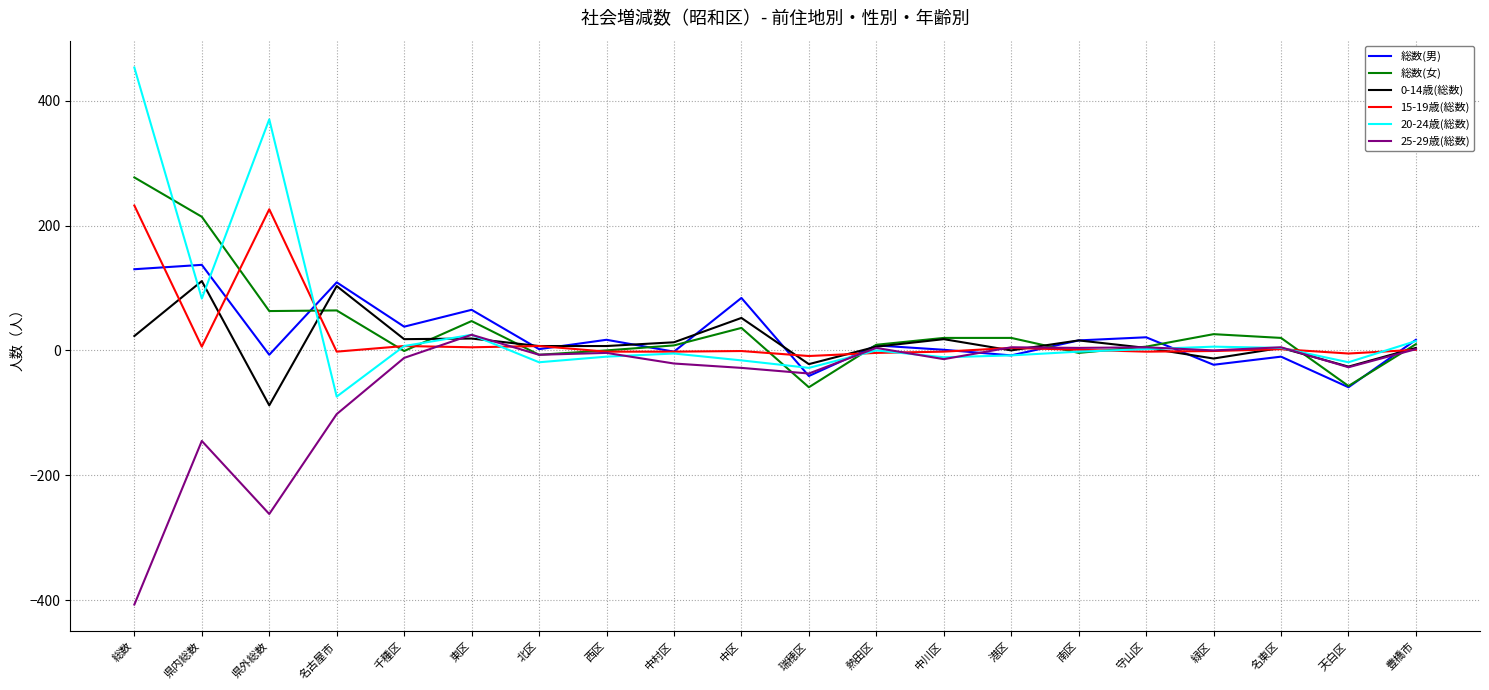

Is the value of 総数(女) at 港区 greater than the value of 0-14歳(総数) at 県内総数?

No